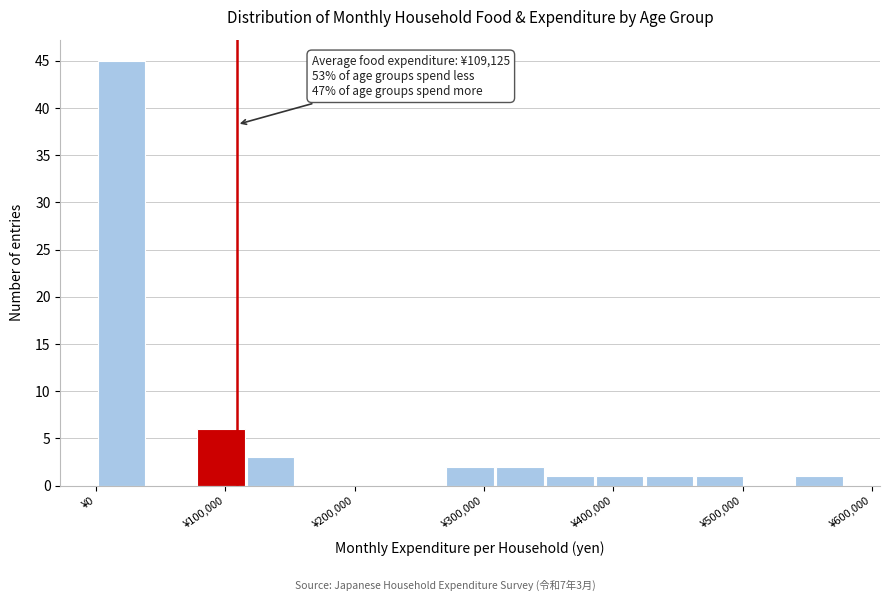

Around what value on the x-axis is the tallest bar? Give the approximate position of its centre, as read against the axis.

20000